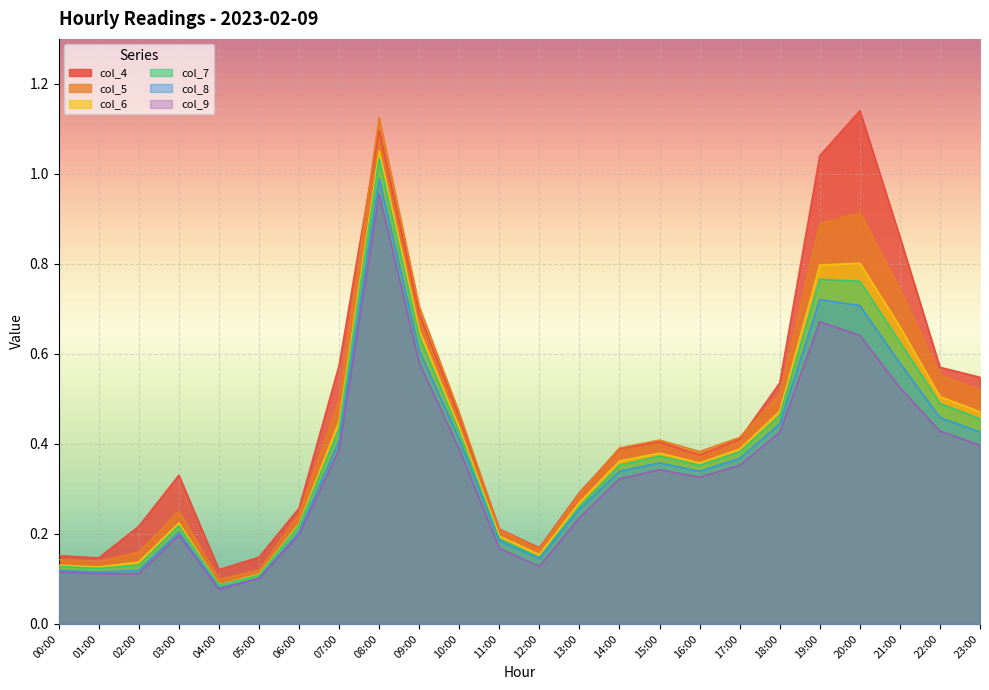

What are all the series names shown in the legend?

col_4, col_5, col_6, col_7, col_8, col_9